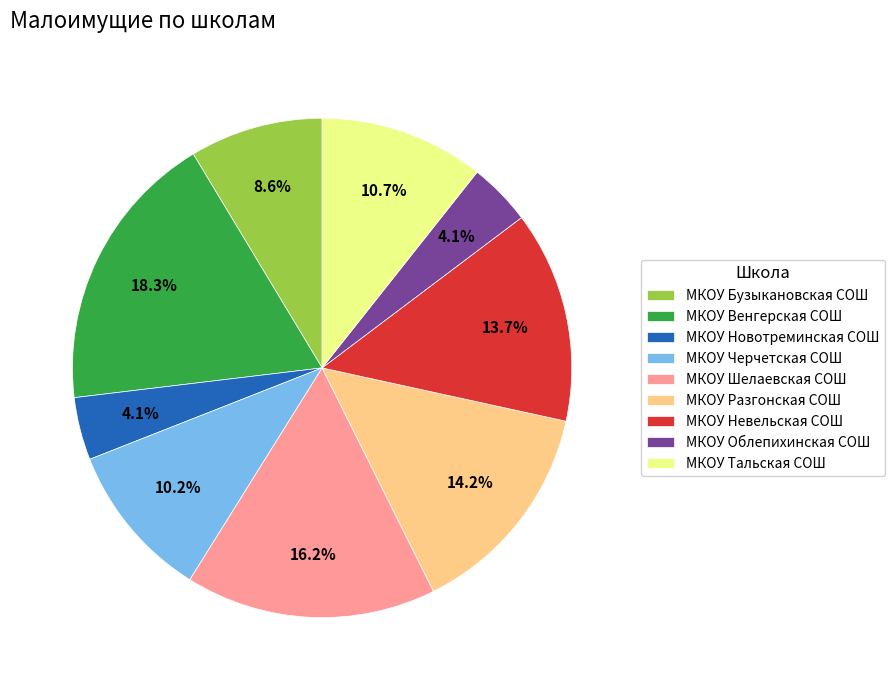

How many segments does this pie chart have?

9